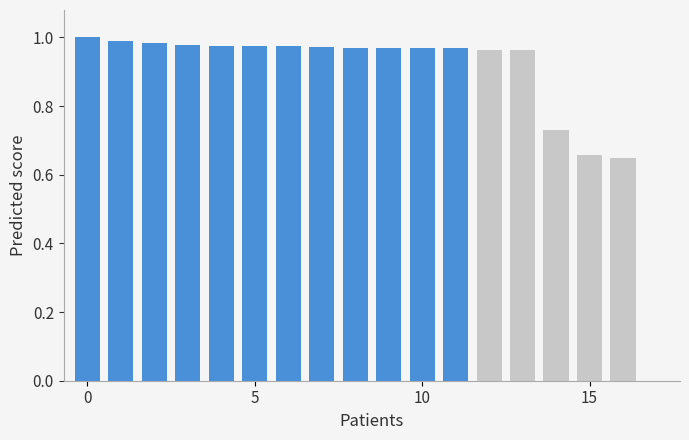

What is the sum of all values?

15.7